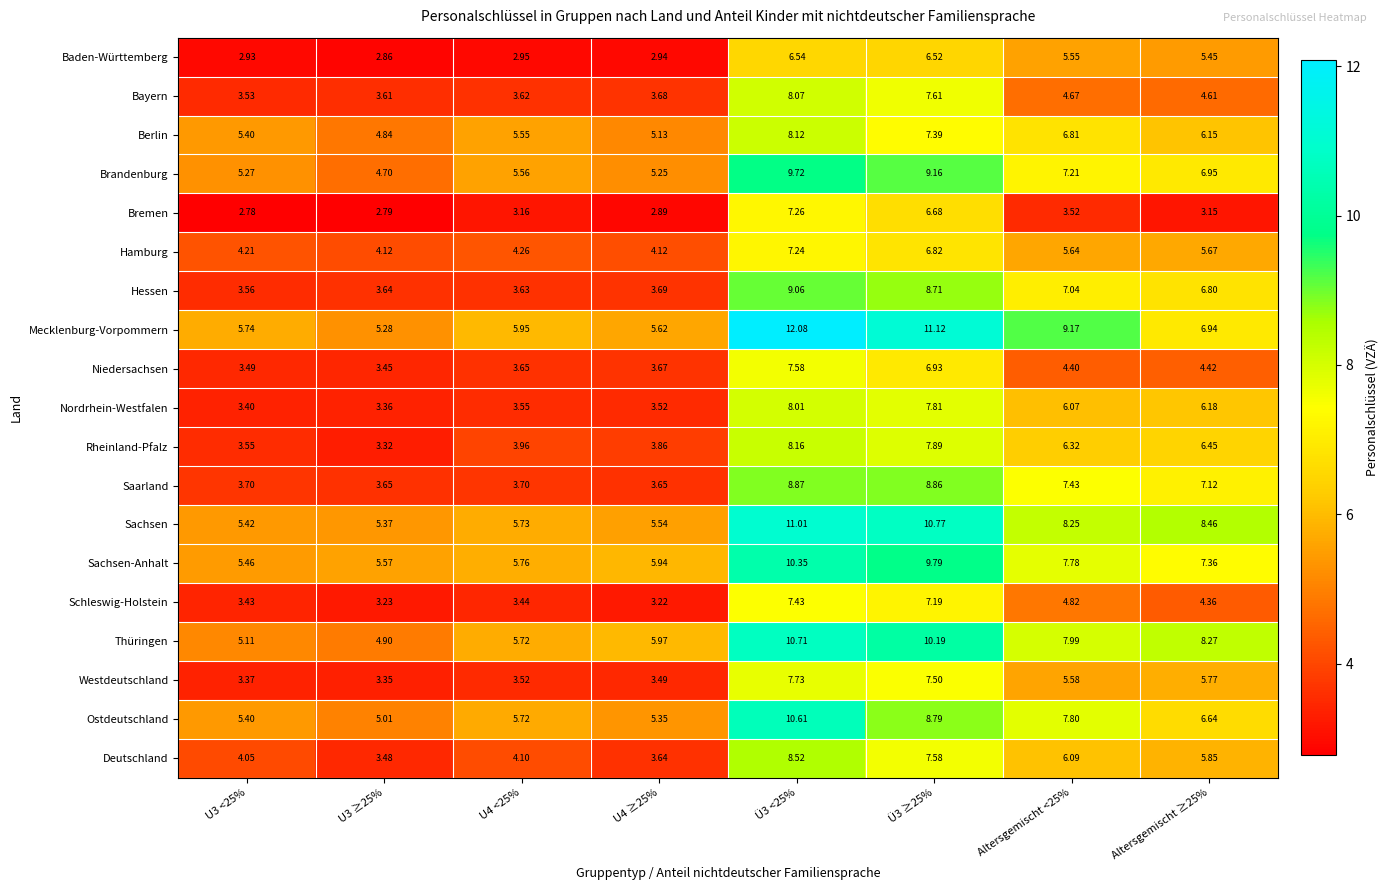

Between U4 <25% and Altersgemischt <25%, which series saw the biggest shift?

Saarland